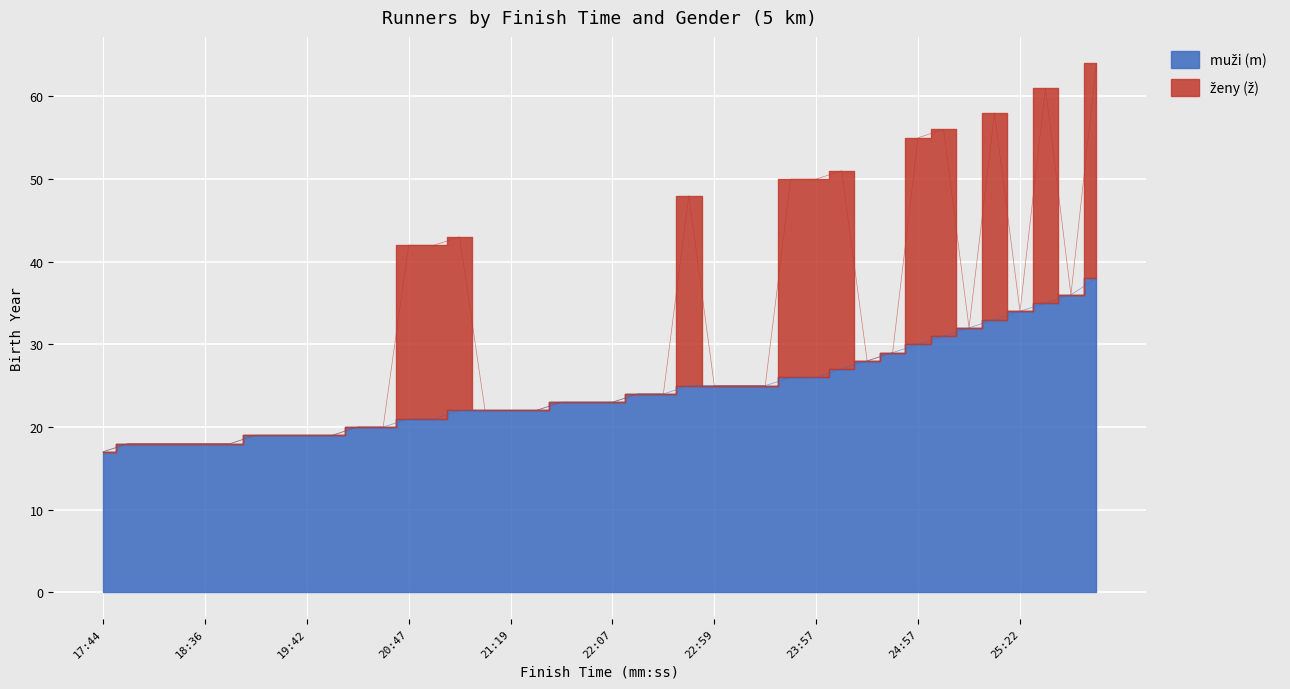

What is the label of the 14th point from the left?

21:09